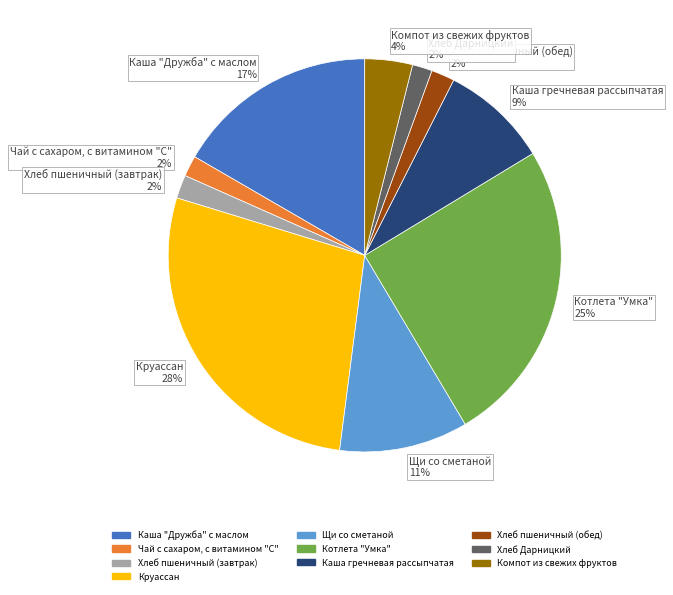

Does Компот из свежих фруктов account for over 50% of the chart?

No